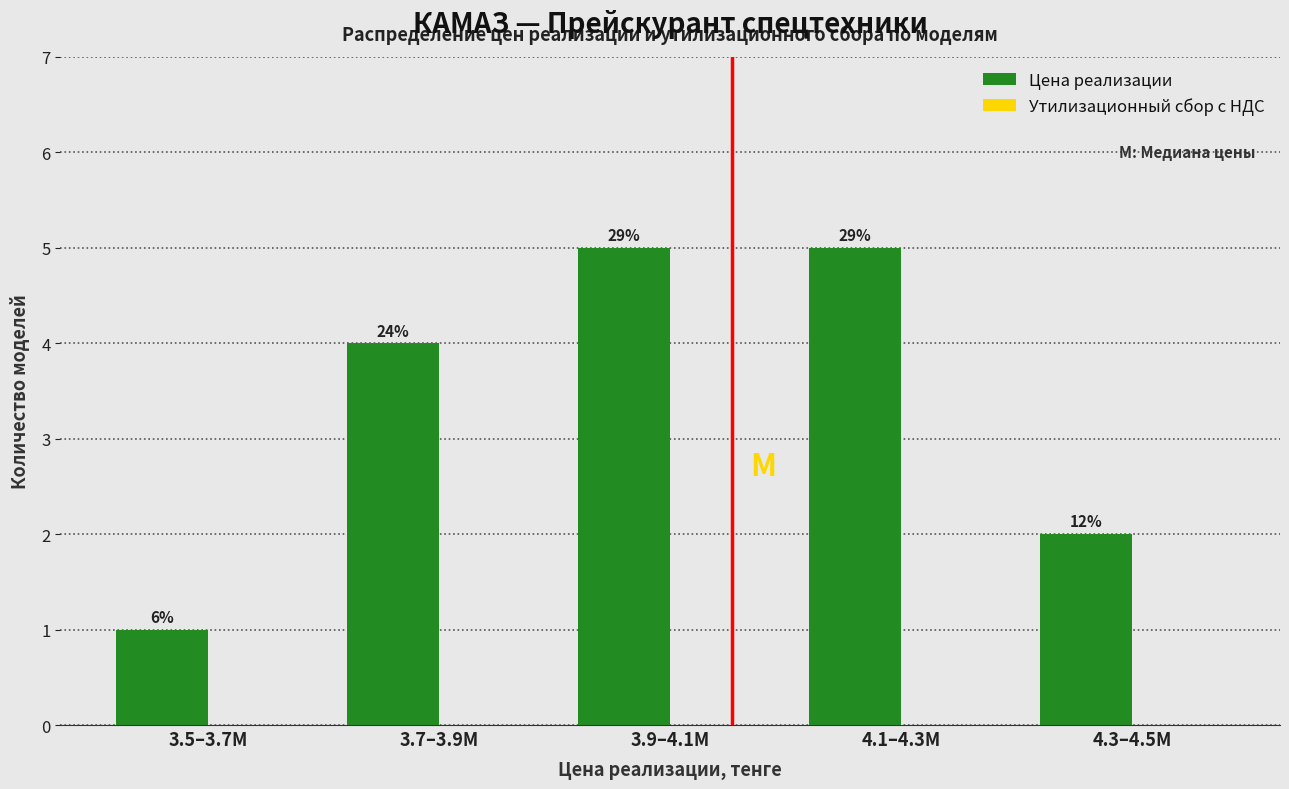

How many bars are there in total?

5